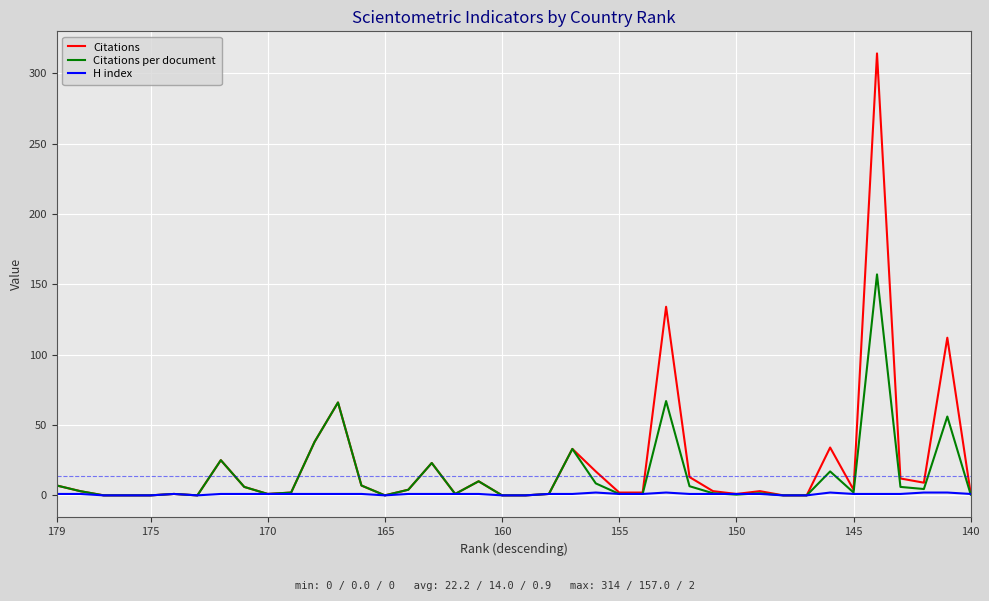

Which series has the largest total across all categories?

Citations